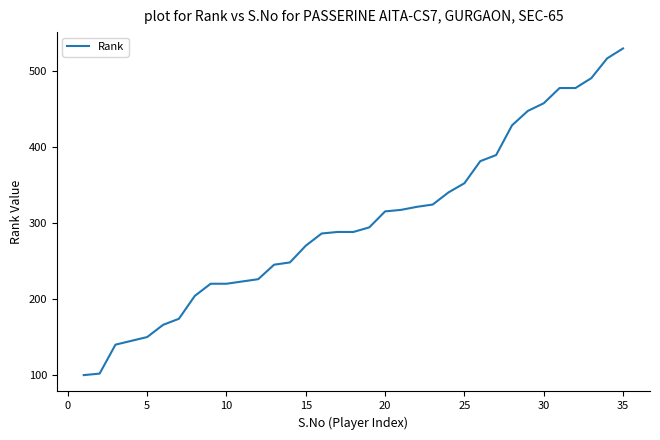

What is the greatest value displayed?

529